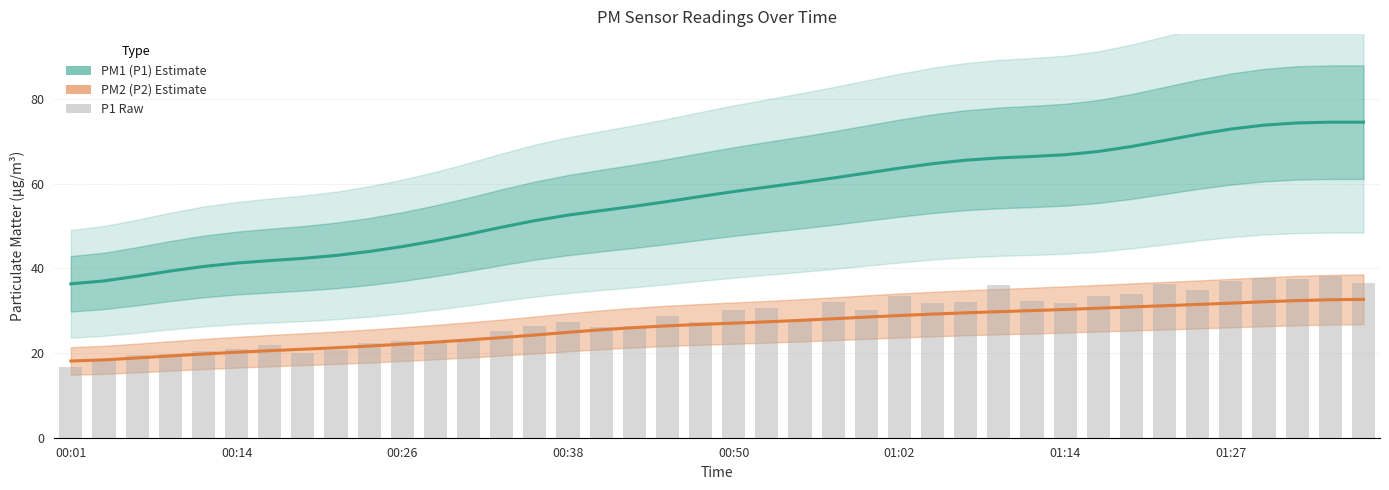

Reading left to right, what are all the values shown in this chart?

PM1 (P1) Estimate: 36.3	37.0	38.1	39.4	40.4	41.2	41.8	42.4	43.0	44.0	45.1	46.5	48.1	49.7	51.3	52.6	53.6	54.7	55.8	57.0	58.1	59.2	60.2	61.3	62.5	63.7	64.7	65.5	66.1	66.4	66.8	67.6	68.8	70.2	71.6	72.9	73.8	74.3	74.5	74.5
PM2 (P2) Estimate: 18.1	18.4	18.8	19.3	19.8	20.2	20.6	20.9	21.2	21.6	22.1	22.6	23.1	23.6	24.3	24.9	25.5	26.0	26.4	26.8	27.1	27.4	27.7	28.1	28.5	28.9	29.2	29.5	29.8	30.0	30.3	30.6	30.9	31.2	31.5	31.8	32.1	32.4	32.6	32.7
P1 Raw: 16.7	18.2	19.6	19.7	20.5	21.0	22.0	20.0	20.6	22.4	22.8	22.9	22.9	25.3	26.4	27.3	26.2	26.4	28.7	27.4	30.1	30.7	27.9	31.9	30.1	33.4	31.8	31.9	36.1	32.4	31.9	33.4	33.9	36.3	34.9	37.0	37.8	37.5	38.1	36.4